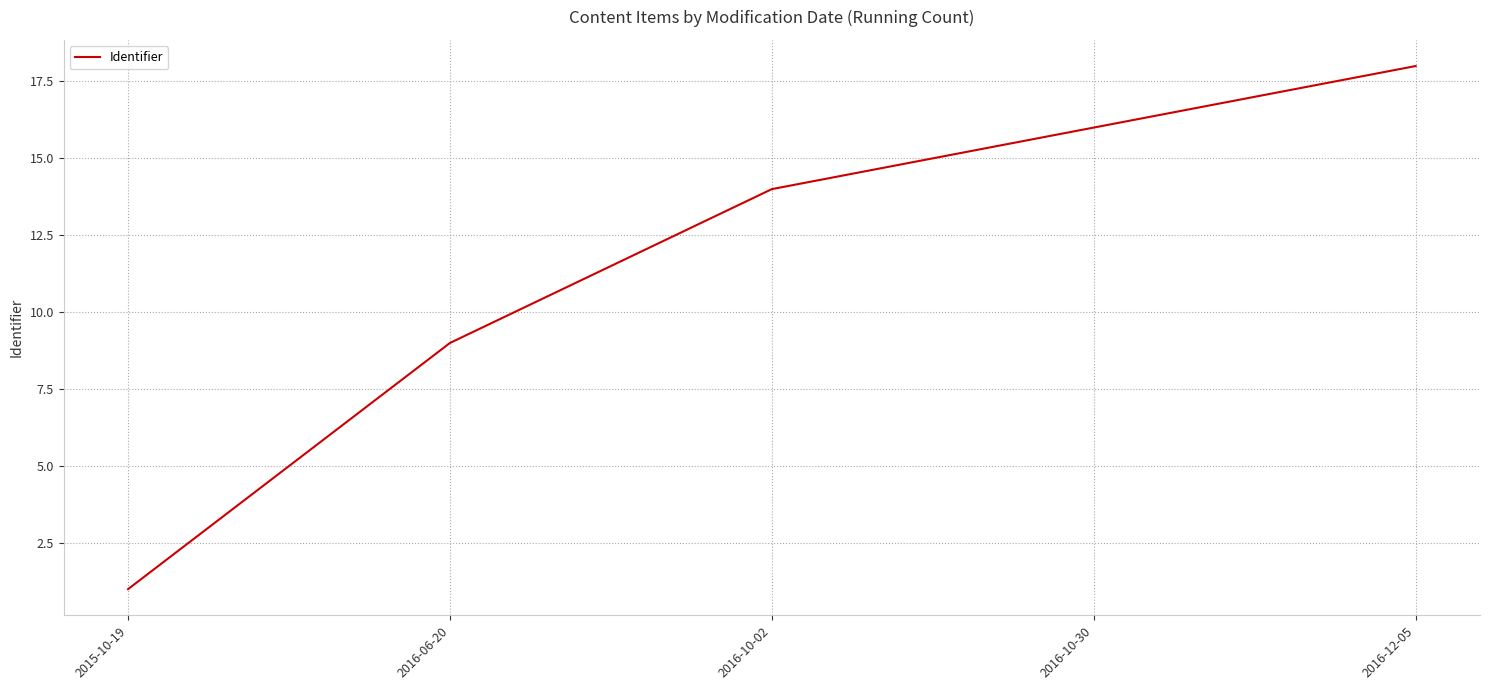

What is the minimum value shown in the chart?

1